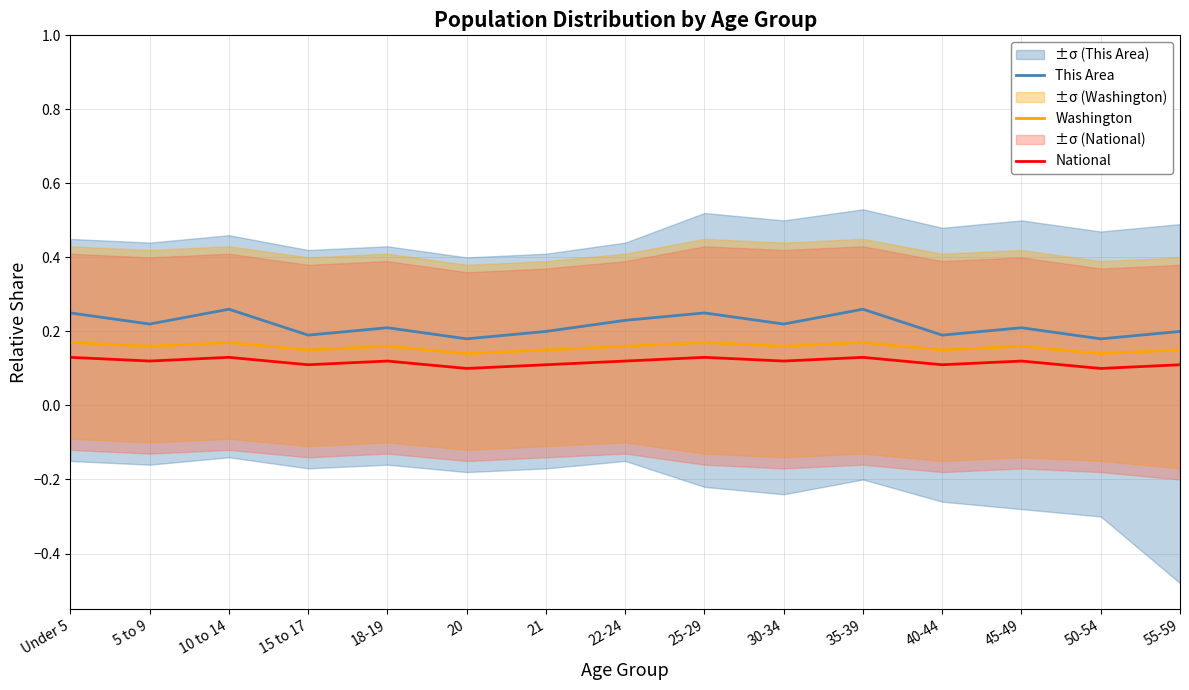

Count the Washington values in the range 0 to 1.

15